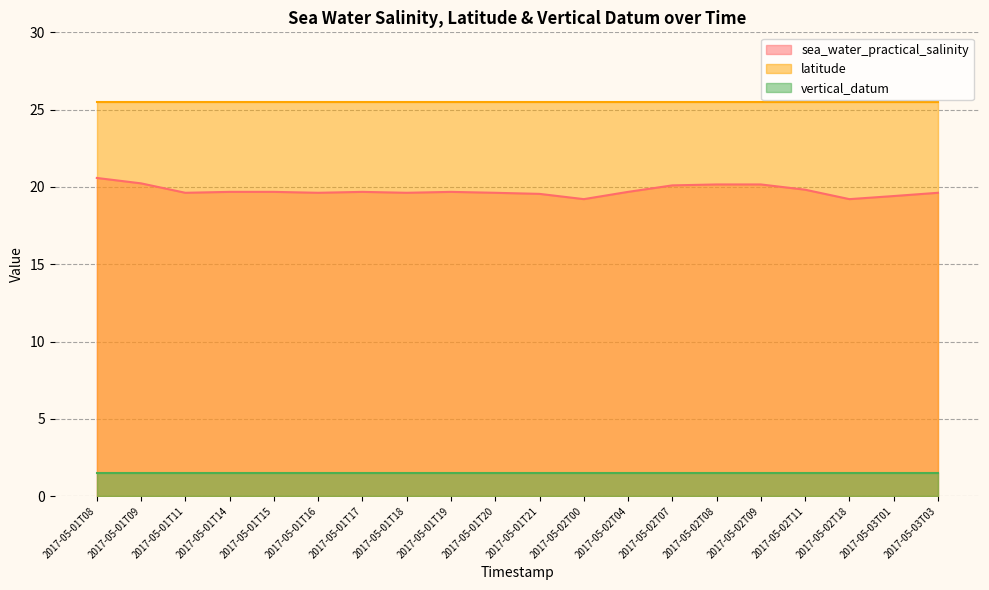

True or false: latitude has a value of 36.0 at 2017-05-02T18.

False